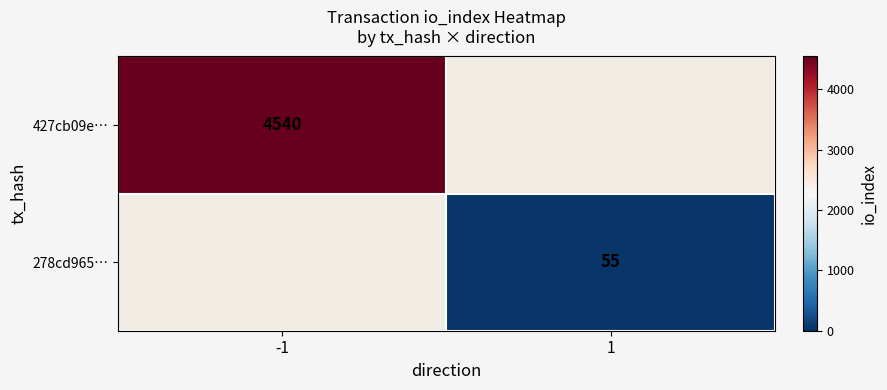

The 427cb09e… series shows 2746 at -1. True or false?

False